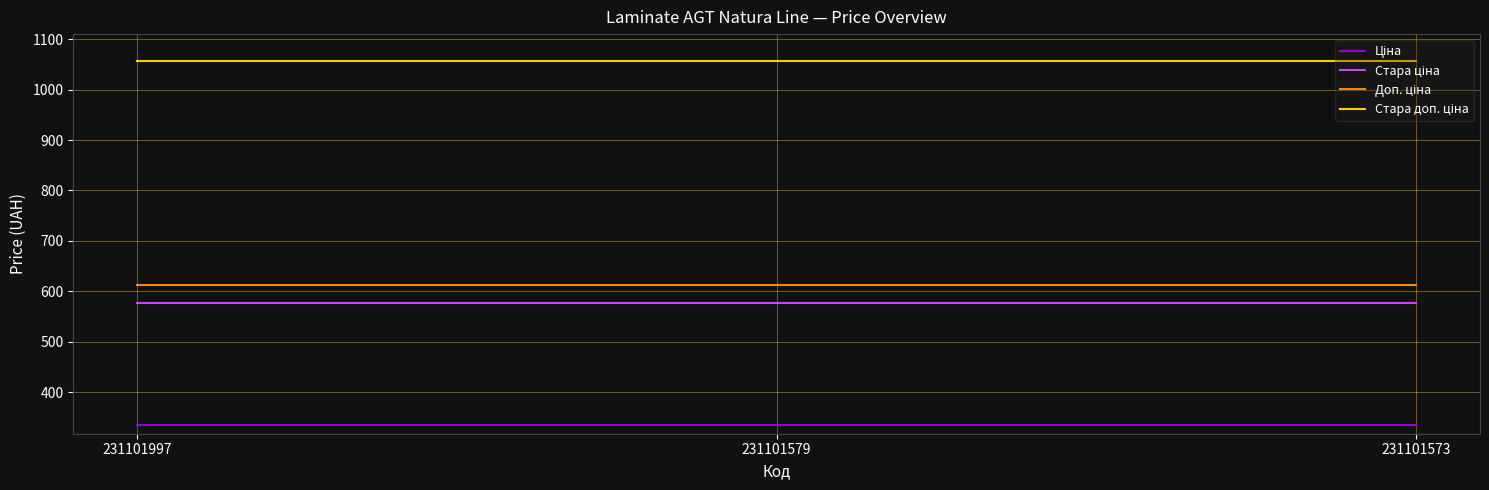

What is the total value across all series at 231101997?

2581.2